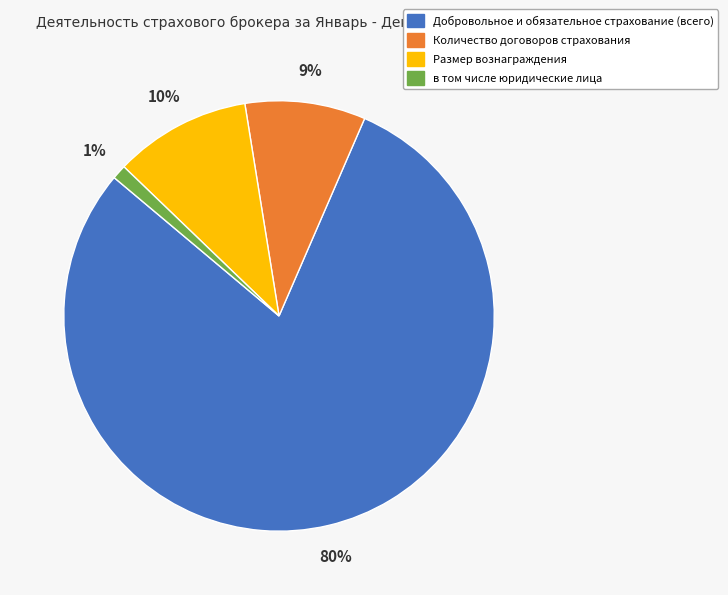

Rank the categories by value from highest to lowest.

Добровольное и обязательное страхование (всего), Размер вознаграждения, Количество договоров страхования, в том числе юридические лица